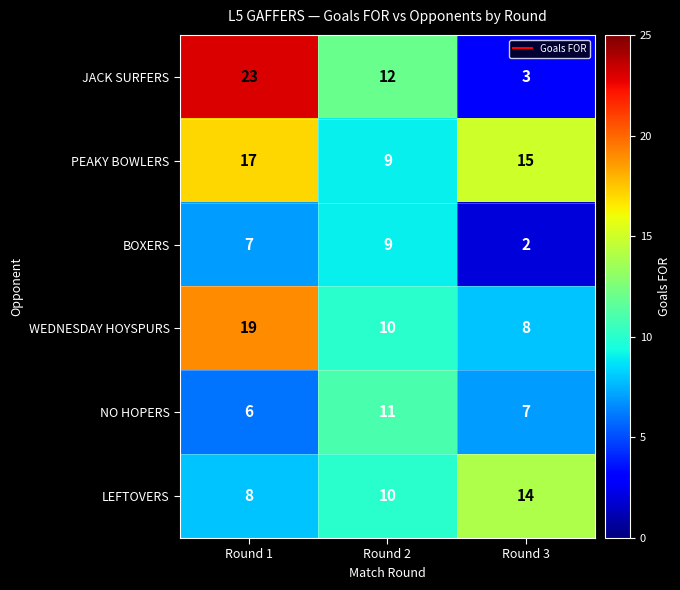

At which label does WEDNESDAY HOYSPURS first exceed 10?

Round 1